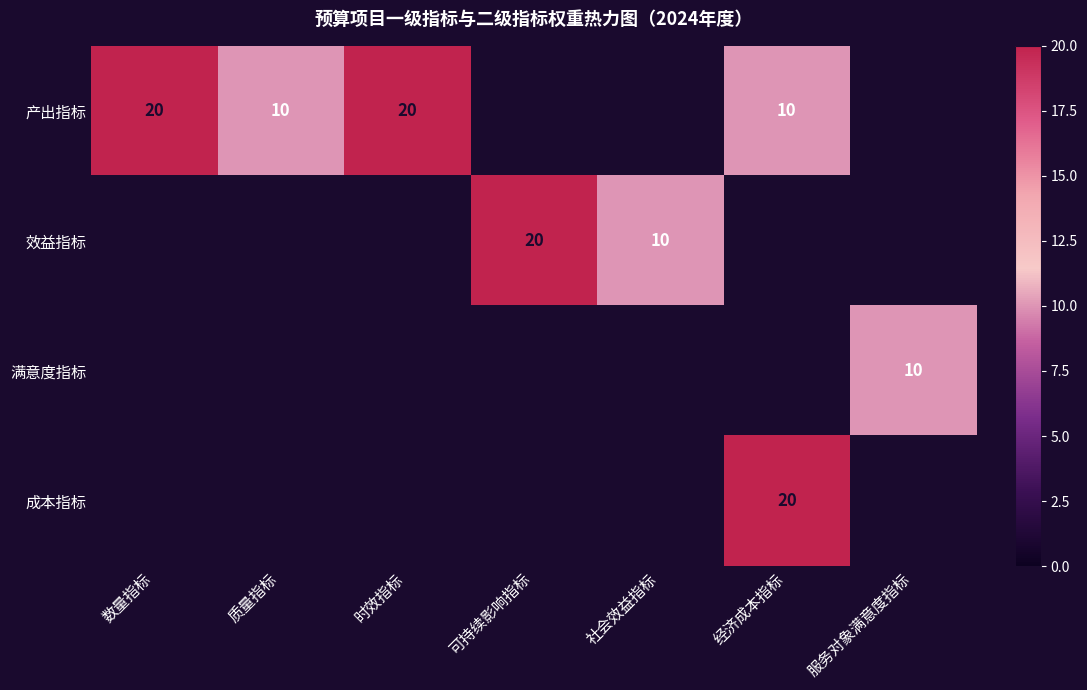

The value of 效益指标 at 社会效益指标 is 10. True or false?

True